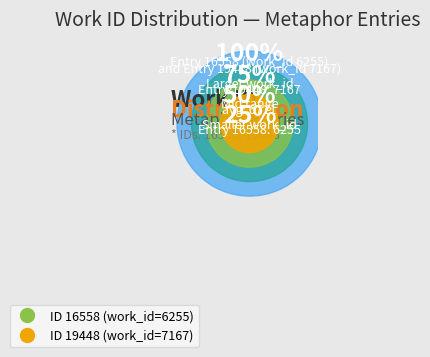

How much of the chart is everything except 19448?

46.6%